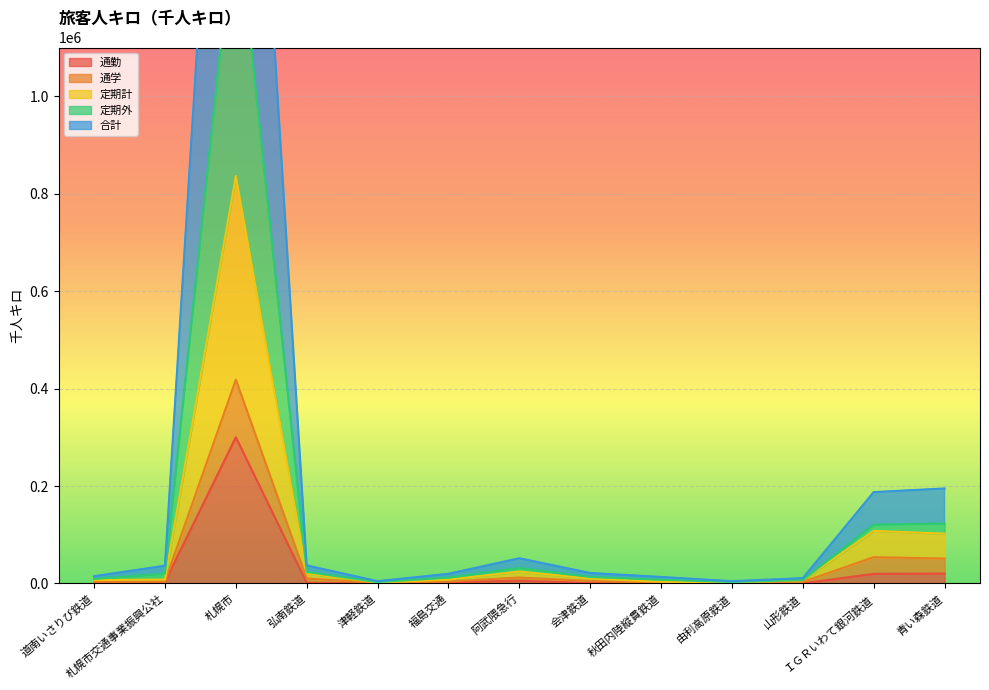

Between 福島交通 and 札幌市交通事業振興公社, which is larger?

札幌市交通事業振興公社